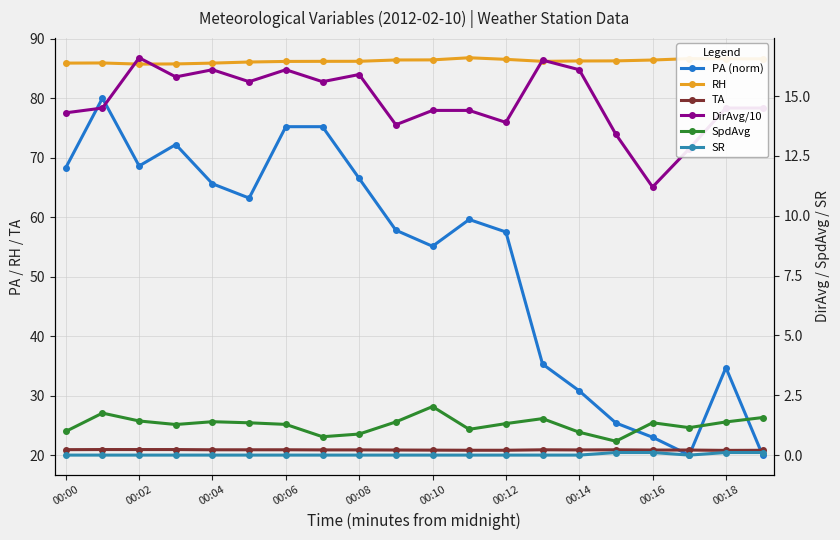

The value of SR at 17 is 0.0. True or false?

True